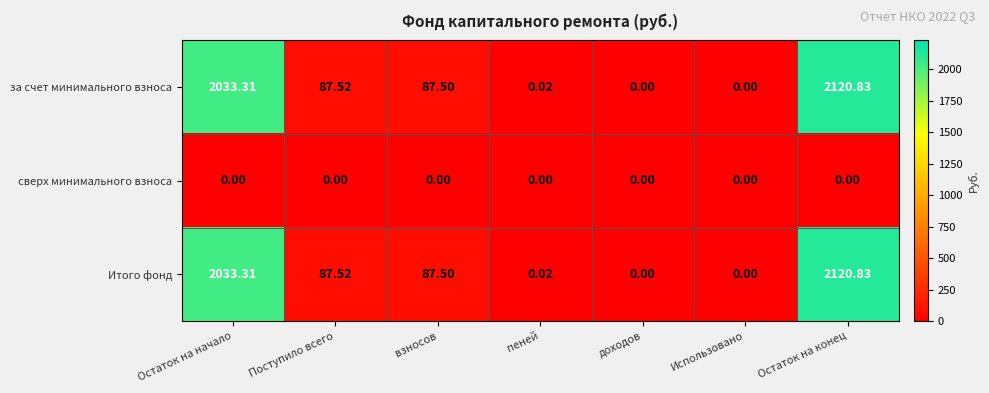

At which label does Итого фонд reach its peak?

Остаток на конец